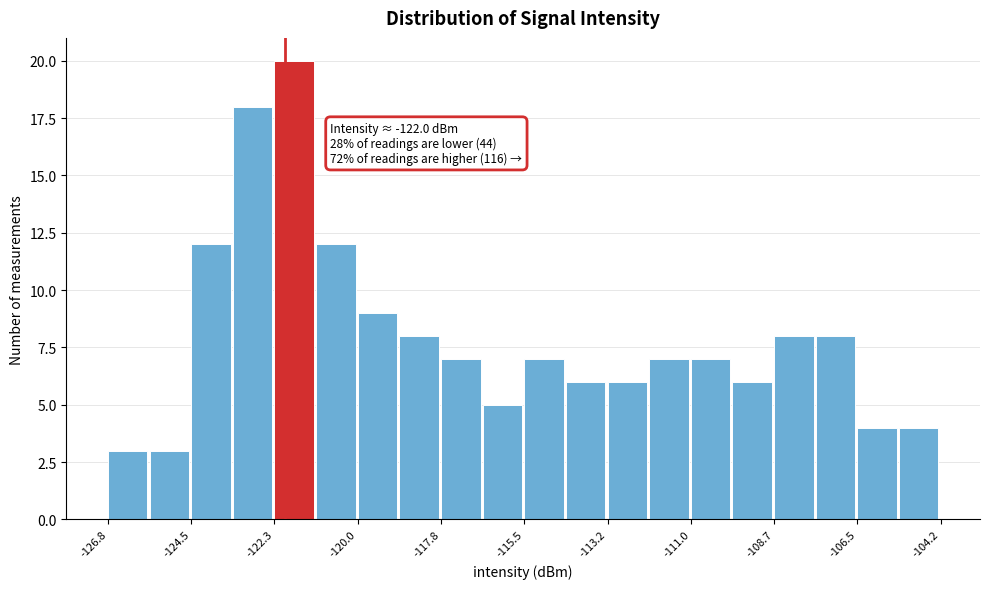

Around what value on the x-axis is the tallest bar? Give the approximate position of its centre, as read against the axis.

-121.5